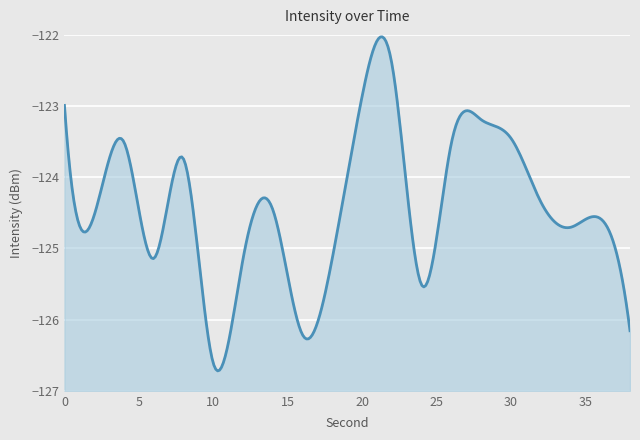

Where is the data nearest to the value -124?

8